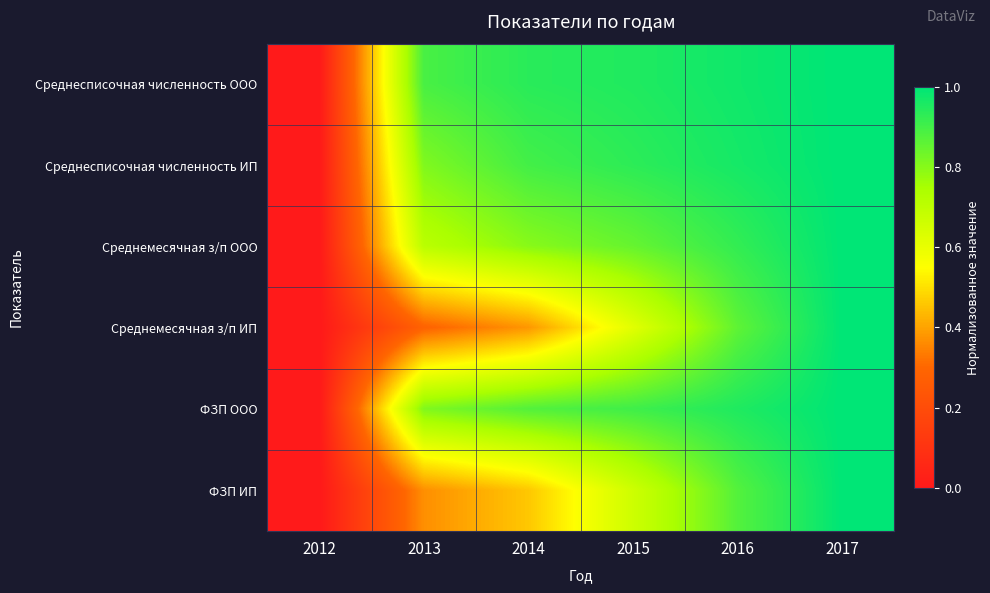

Reading left to right, extract all data points from this chart.

Среднесписочная численность ООО: 2012=0.0	2013=0.9	2014=0.9	2015=1.0	2016=1.0	2017=1.0
Среднесписочная численность ИП: 2012=0.0	2013=0.8	2014=0.9	2015=0.9	2016=1.0	2017=1.0
Среднемесячная з/п ООО: 2012=0.0	2013=0.7	2014=0.8	2015=0.8	2016=0.9	2017=1.0
Среднемесячная з/п ИП: 2012=0.0	2013=0.3	2014=0.4	2015=0.6	2016=0.9	2017=1.0
ФЗП ООО: 2012=0.0	2013=0.8	2014=0.9	2015=0.9	2016=1.0	2017=1.0
ФЗП ИП: 2012=0.0	2013=0.4	2014=0.5	2015=0.7	2016=0.9	2017=1.0